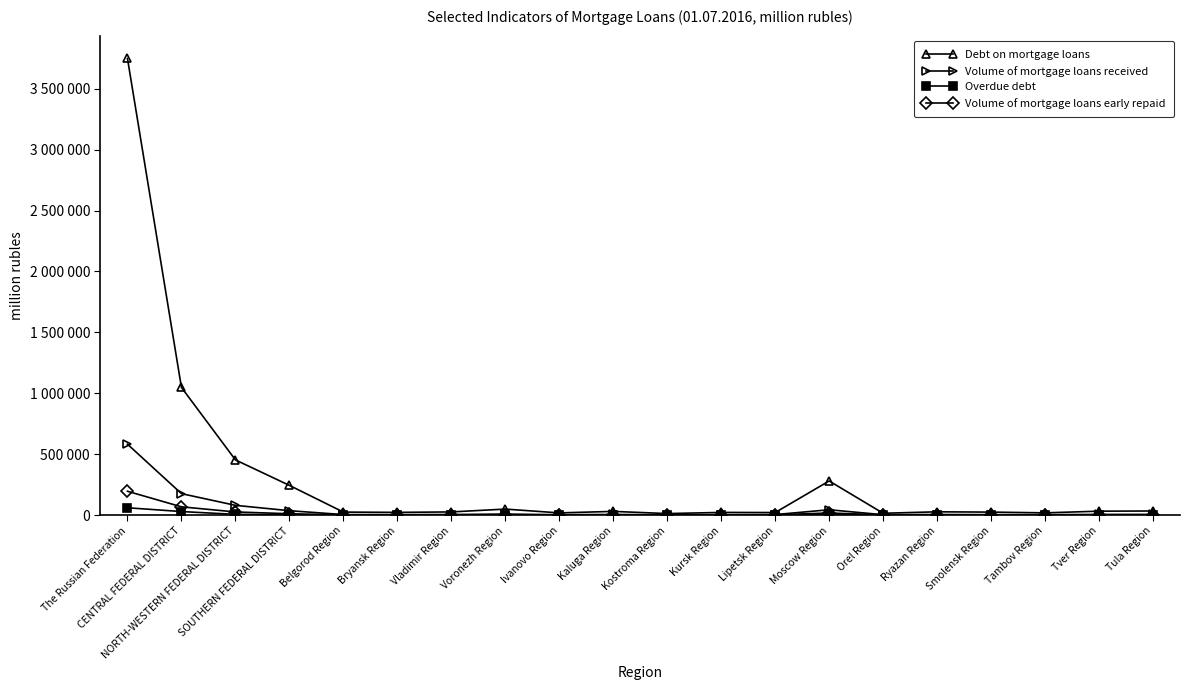

Rank the series by their maximum value, from highest to lowest.

Debt on mortgage loans, Volume of mortgage loans received, Volume of mortgage loans early repaid, Overdue debt